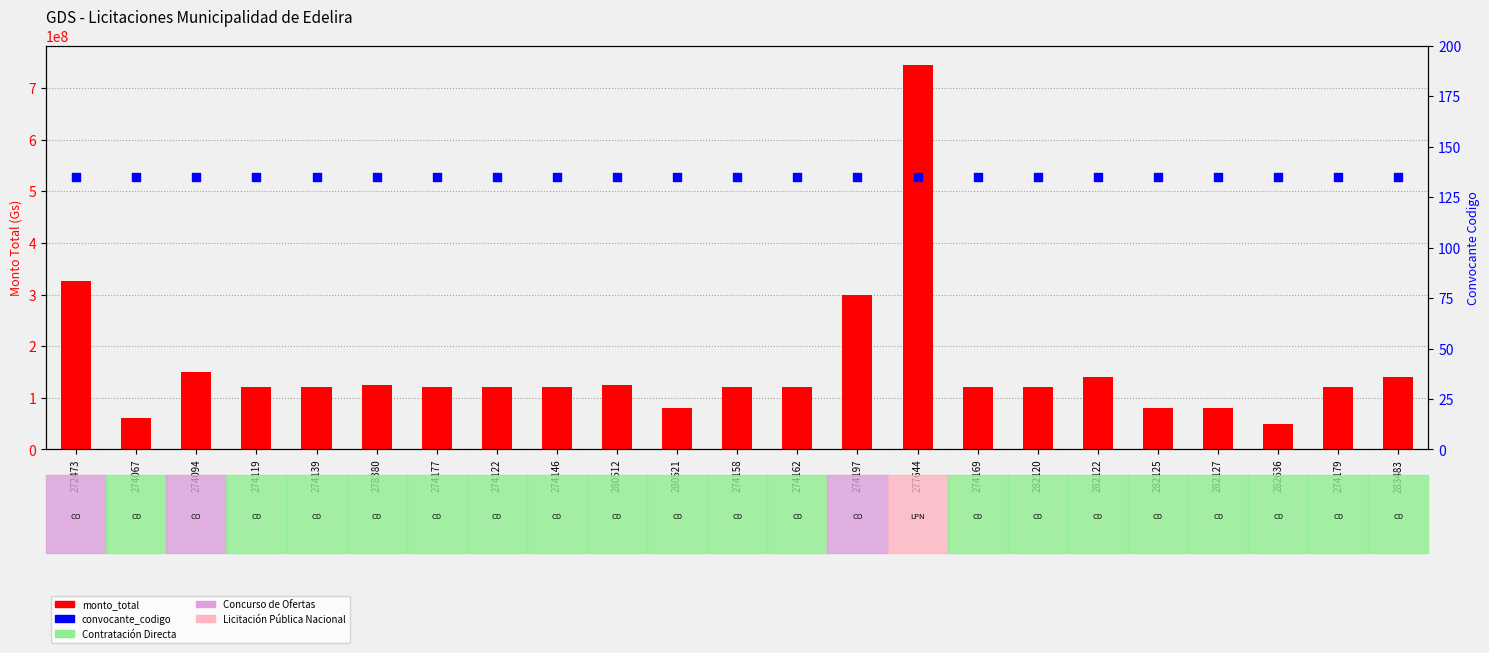

What are all the series names shown in the legend?

monto_total, convocante_codigo